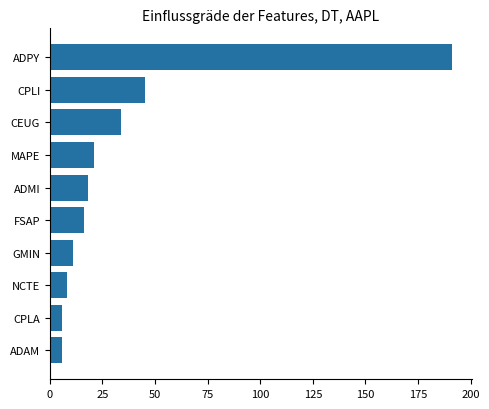

How many values are below 18?

5